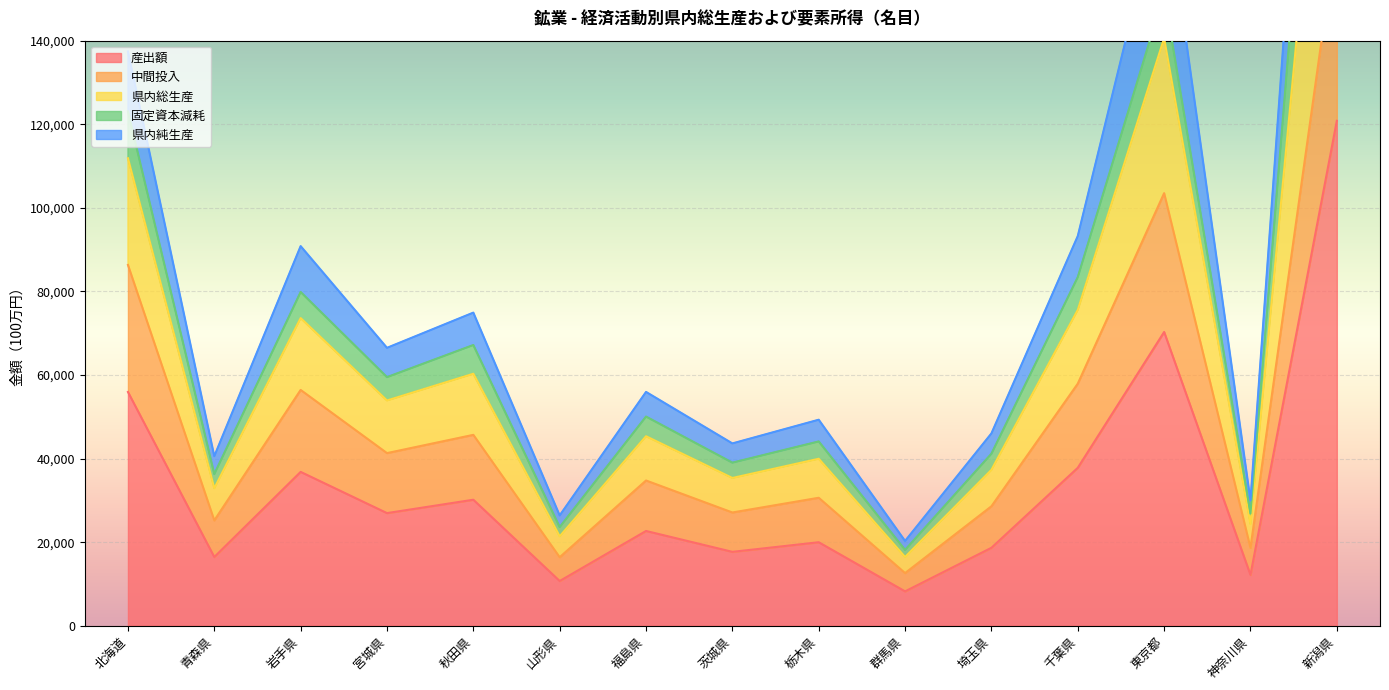

Which label corresponds to the largest value in the chart?

新潟県